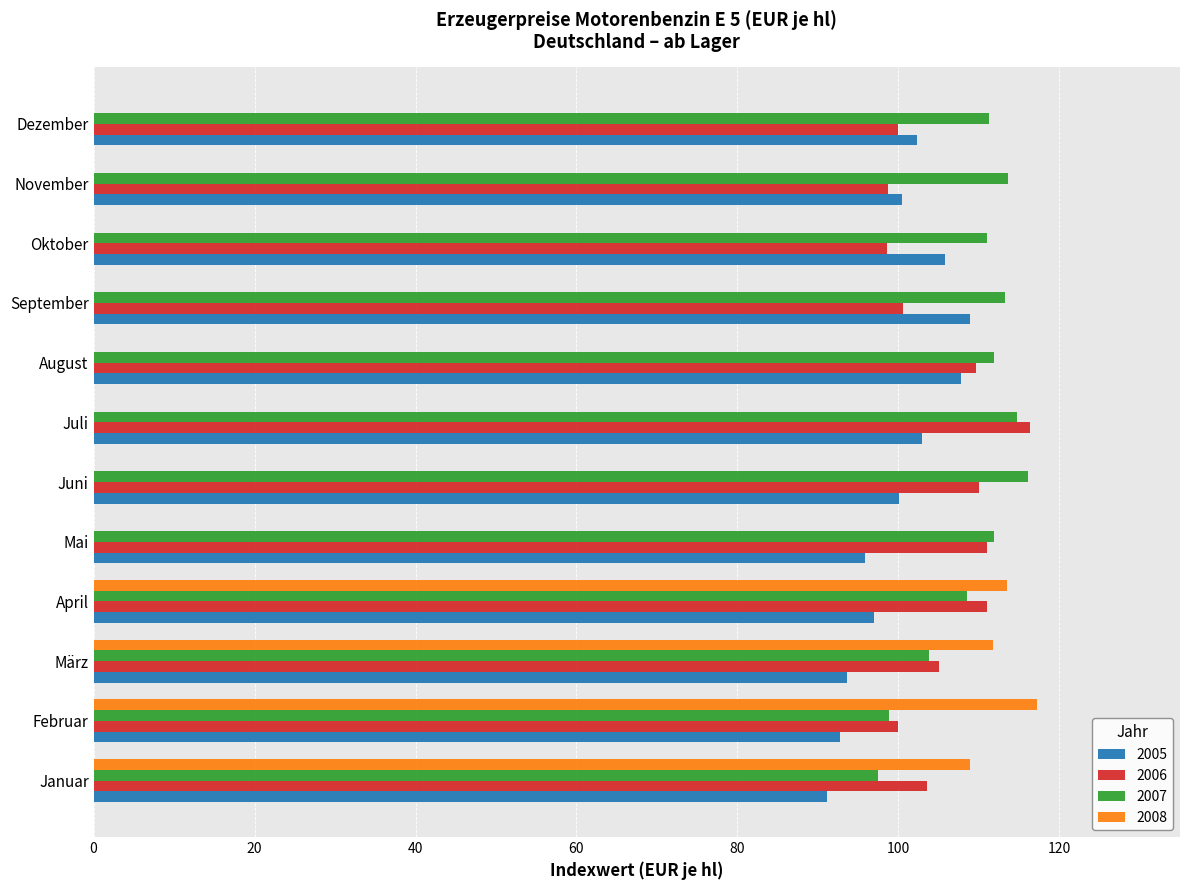

At which label does 2006 reach its peak?

Juli